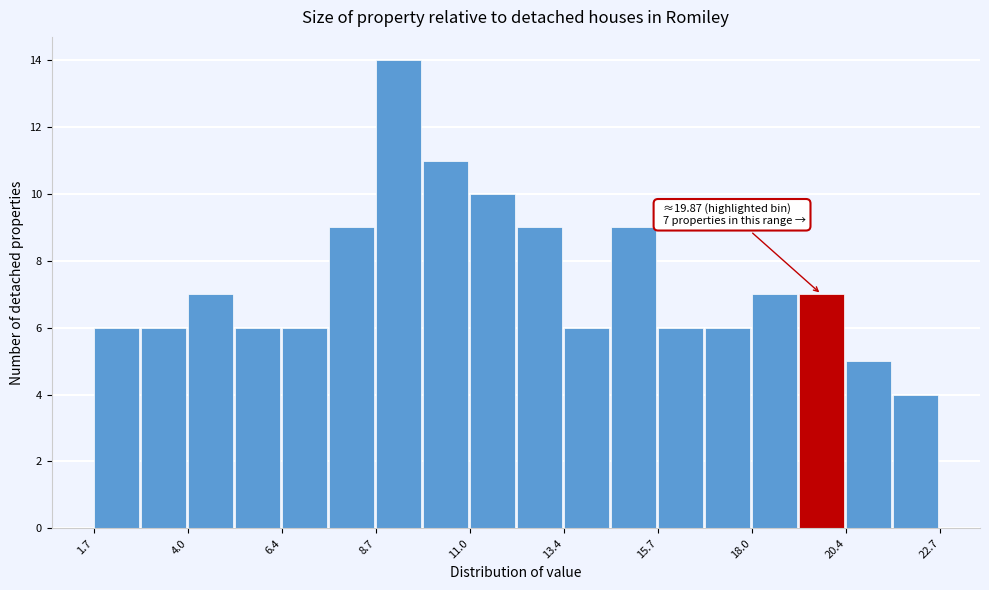

Read against the x-axis, roughly where is the centre of the tallest bar?

9.5